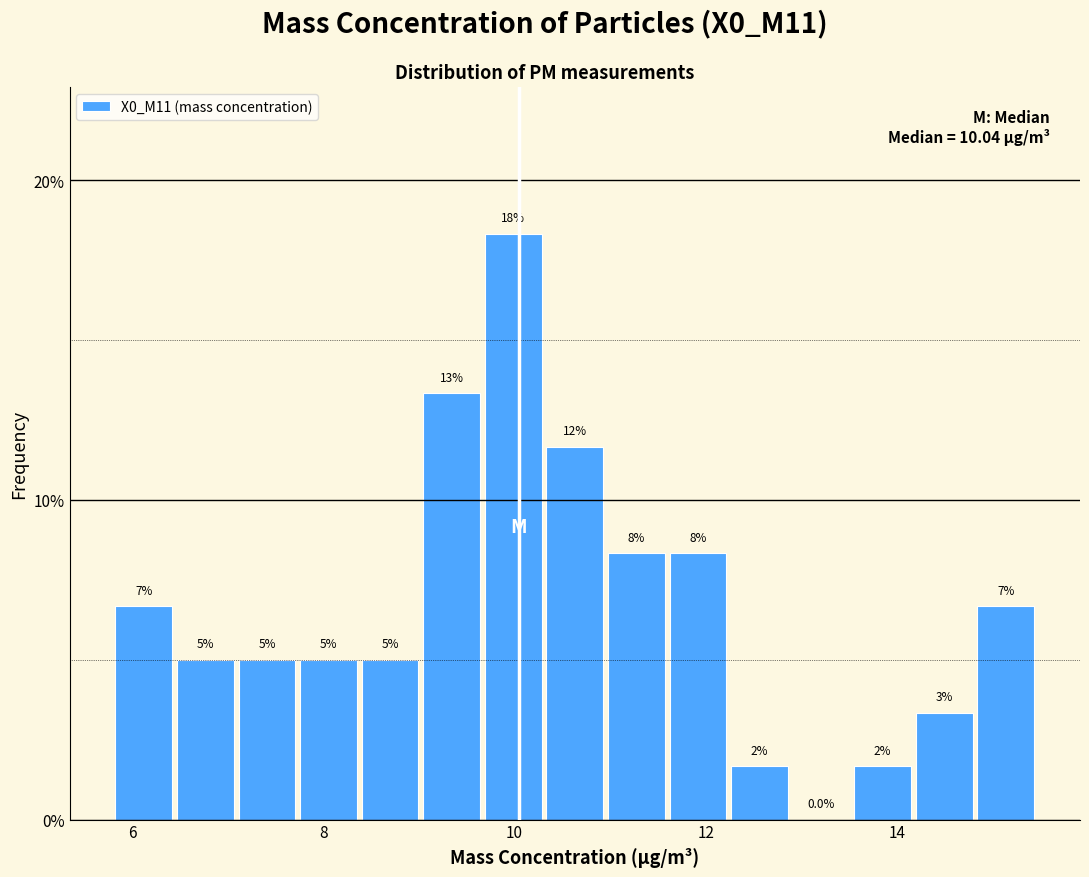

Read against the x-axis, roughly where is the centre of the tallest bar?

10.0